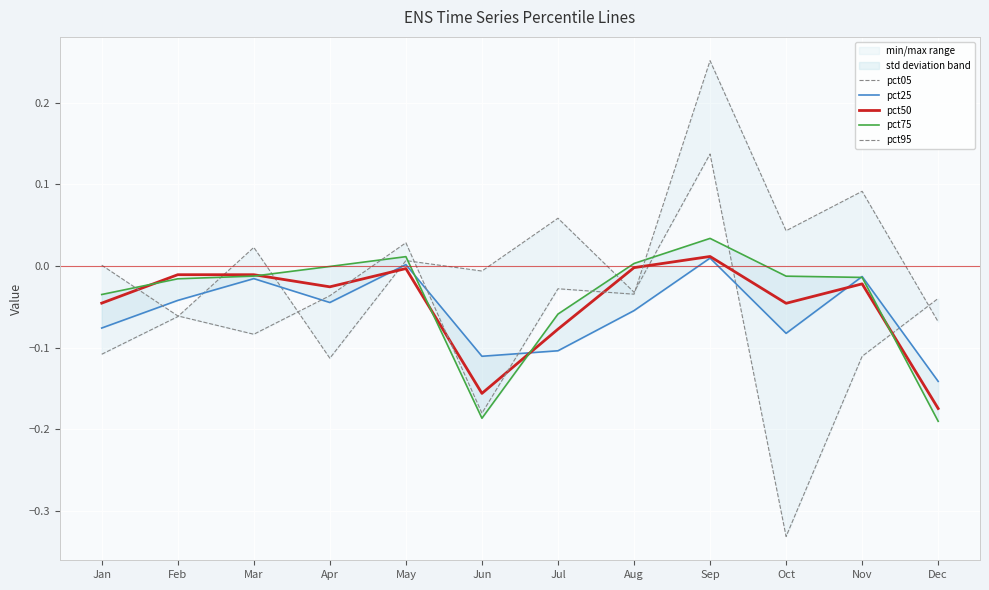

What is the difference between the maximum and second lowest values in the pct75 series?

0.2